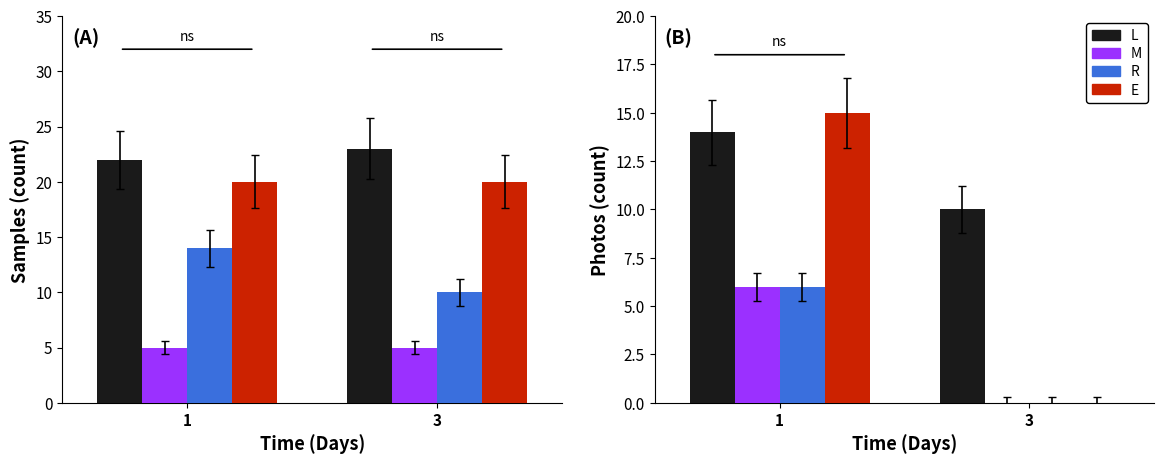

Are the bars horizontal?

No